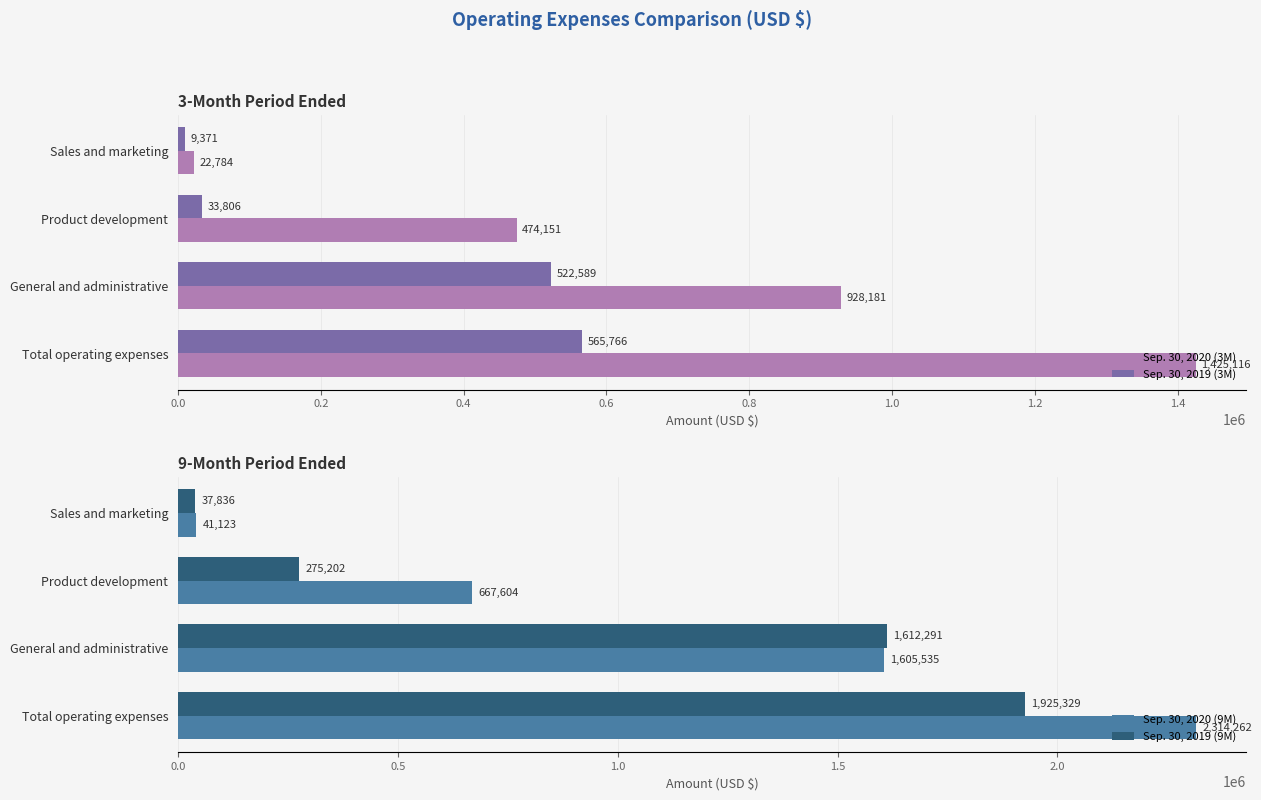

Does the chart contain stacked bars?

No